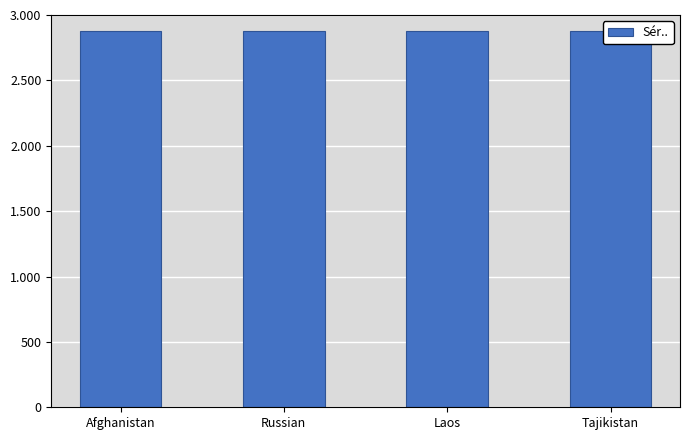

What is the sum of all values?

11506